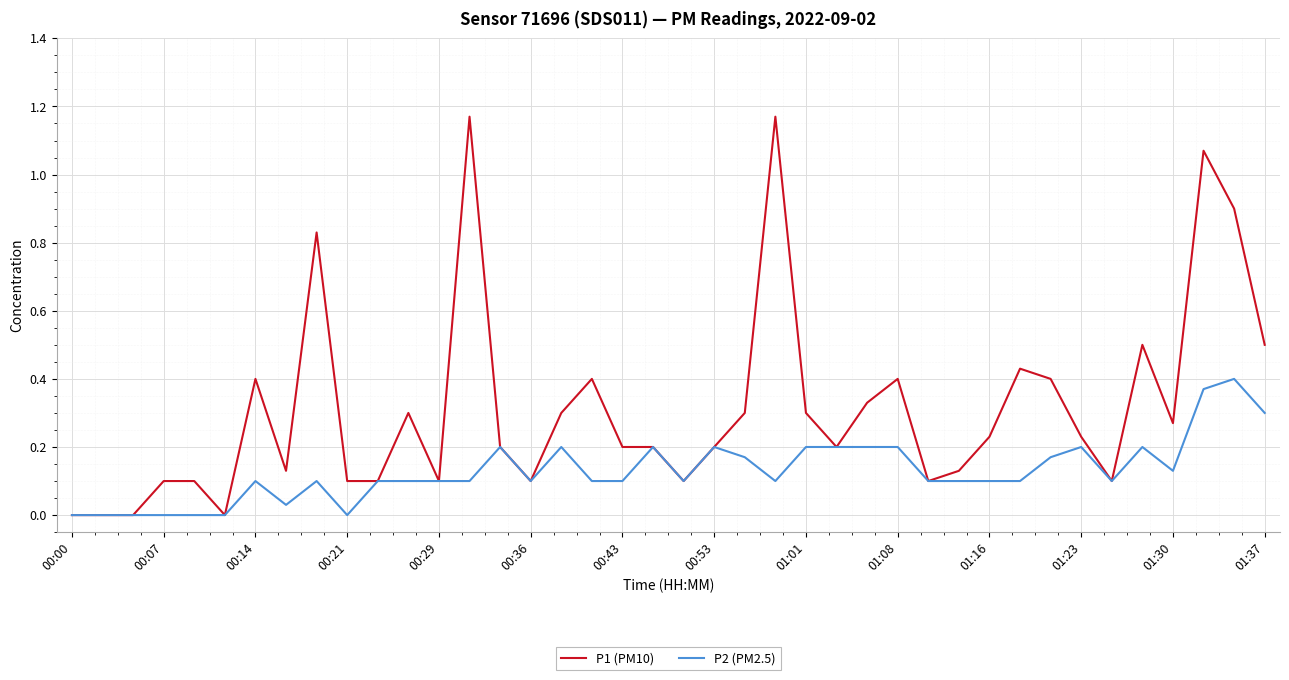

List the series in order of their peak value, highest first.

P1 (PM10), P2 (PM2.5)